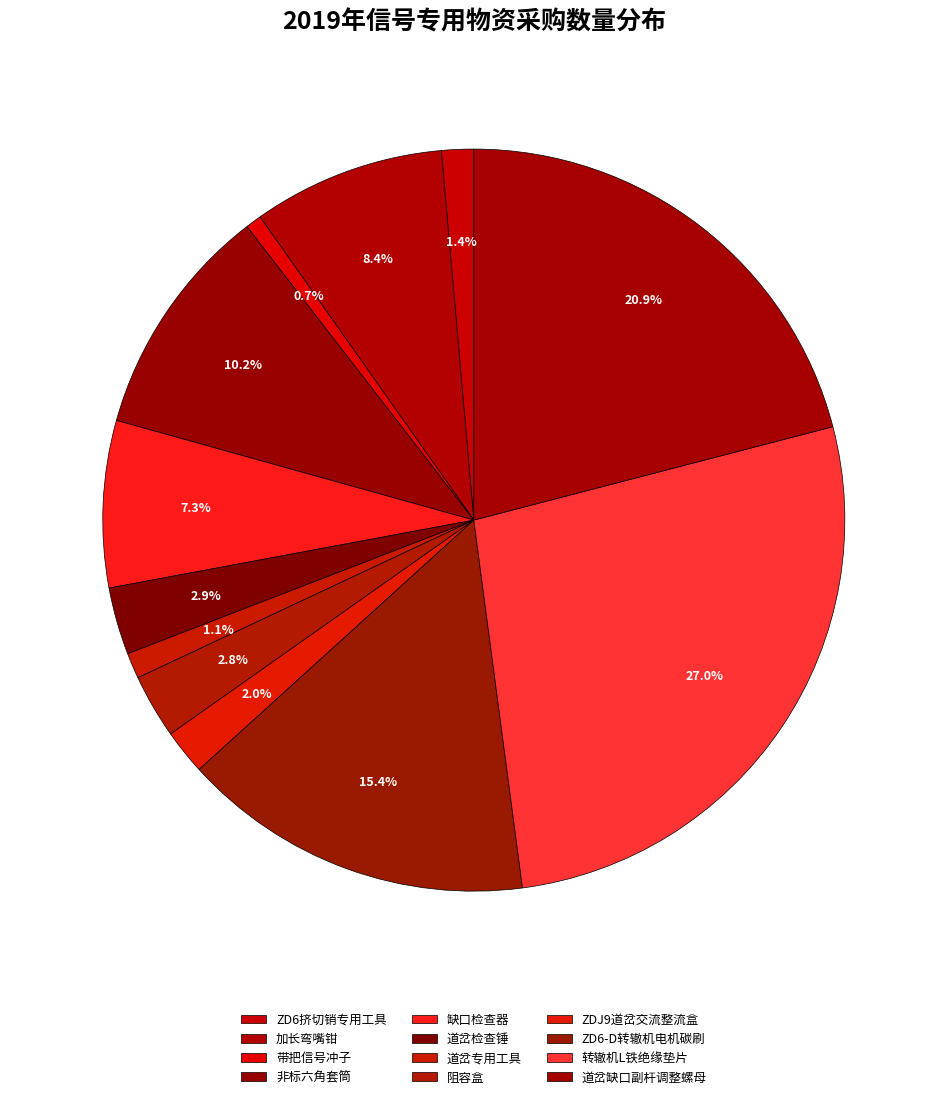

Is it true that 道岔检查锤 is 14% of the pie?

False